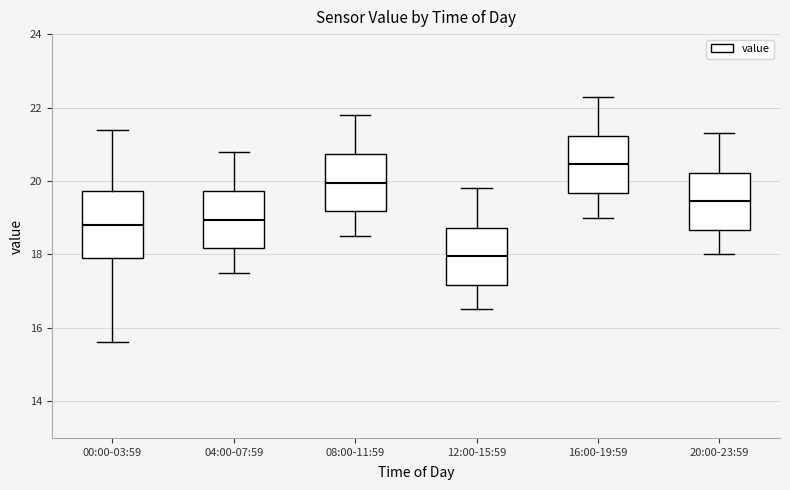

Comparing the boxes themselves (not the whiskers), which one is the tallest?

00:00-03:59